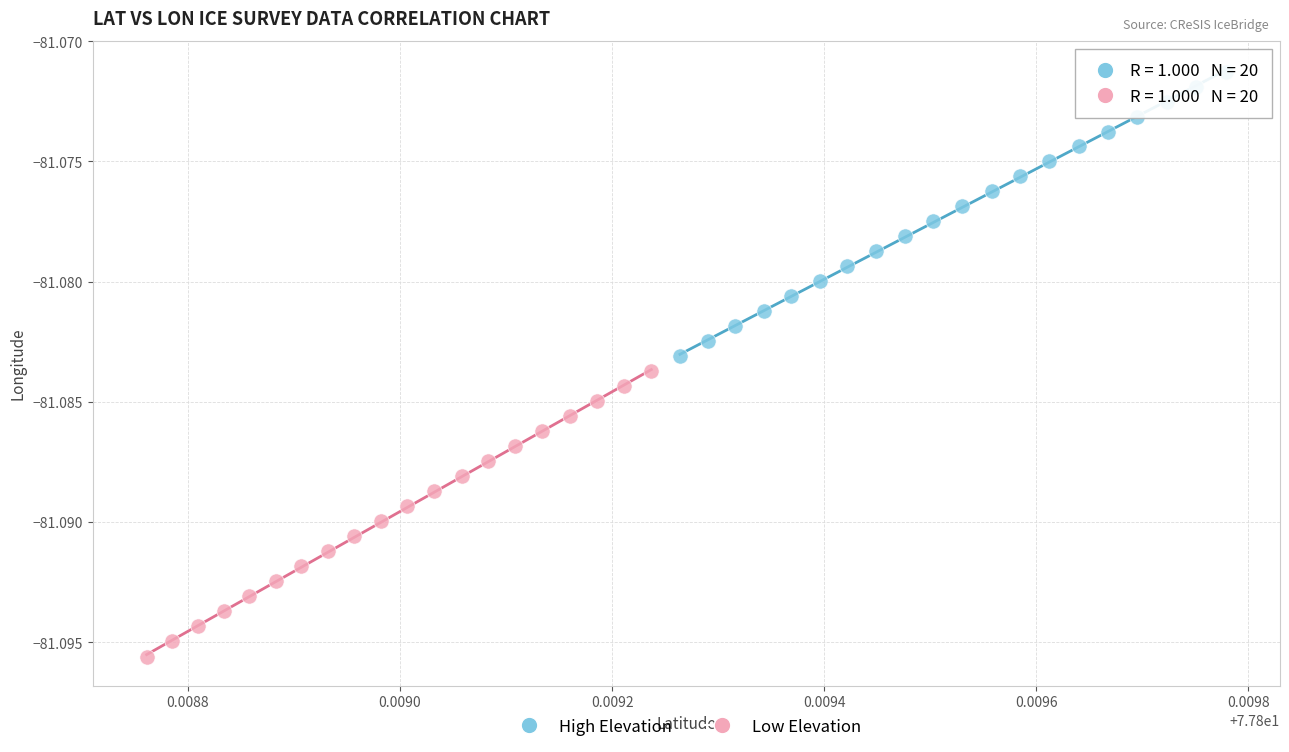

Which series has the largest Y range (max minus min)?

Low Elevation